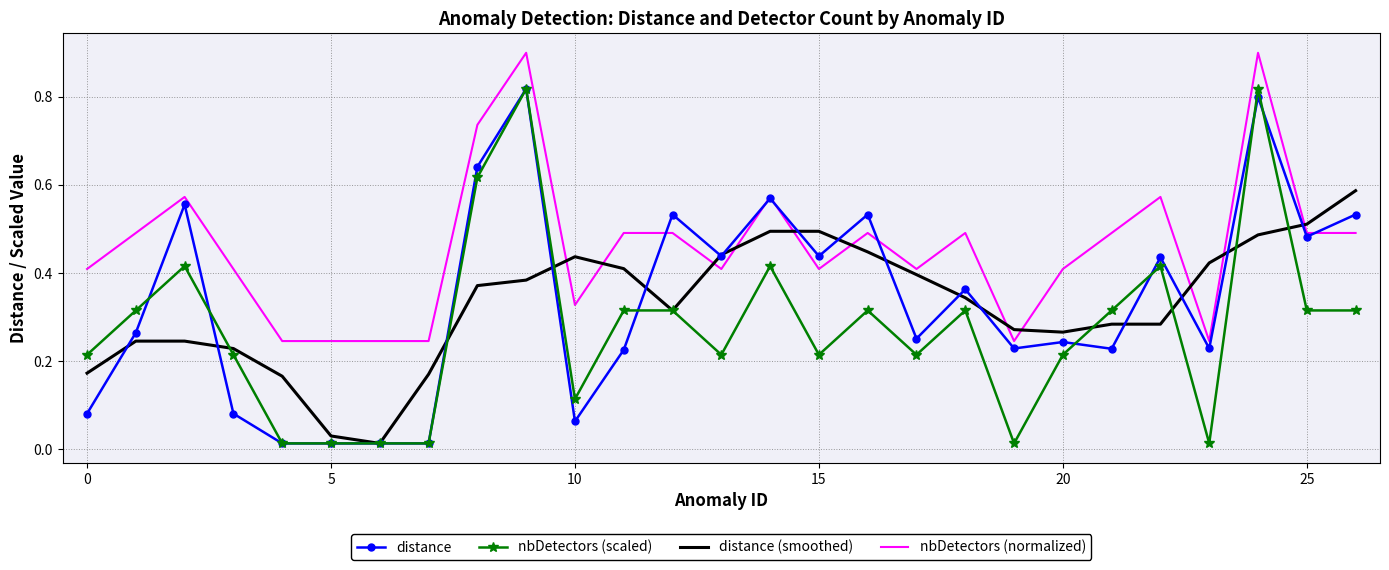

Which series has the largest total across all categories?

nbDetectors (normalized)